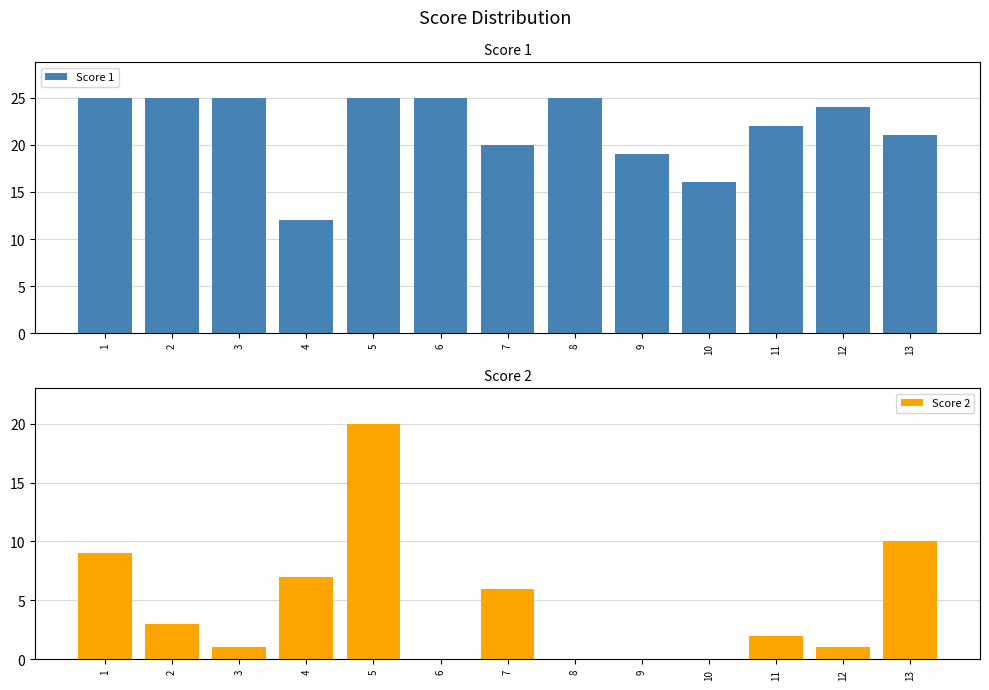

How many data points in Score 1 are above 24?

6